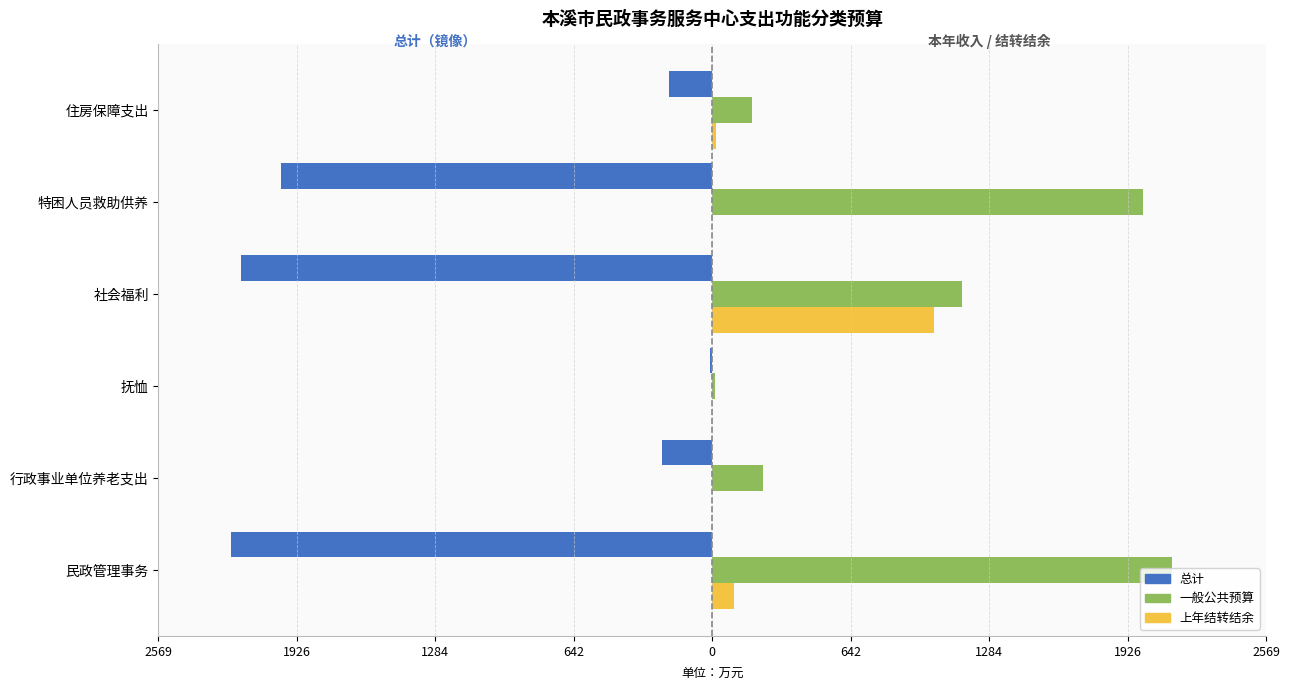

What are all the series names shown in the legend?

总计, 一般公共预算, 上年结转结余